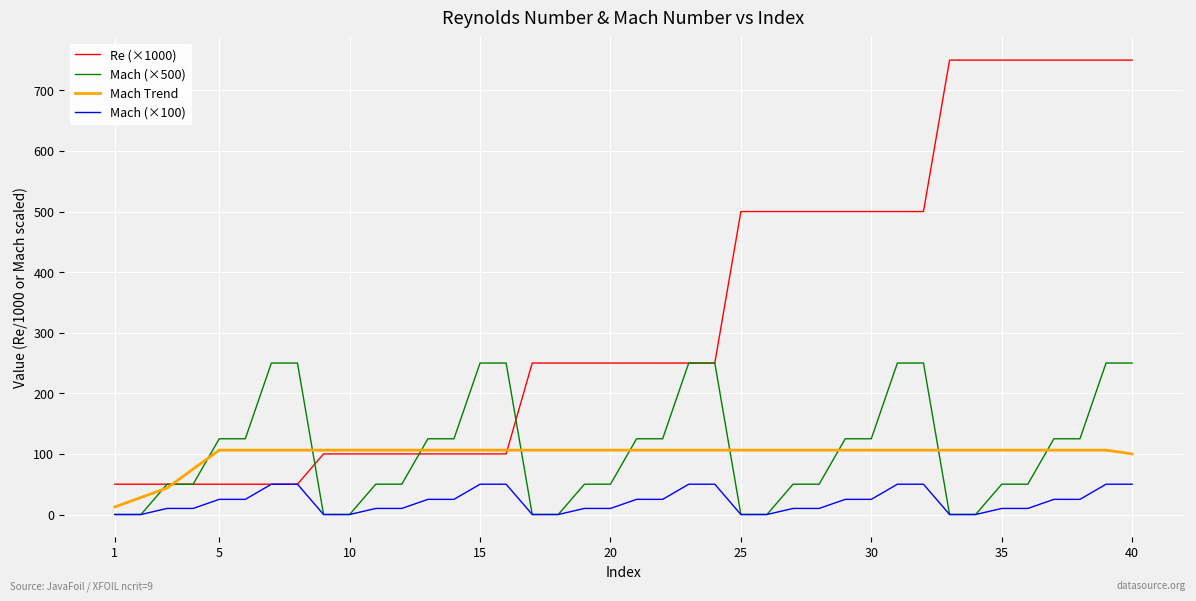

Which series has the widest spread of values?

Re (×1000)